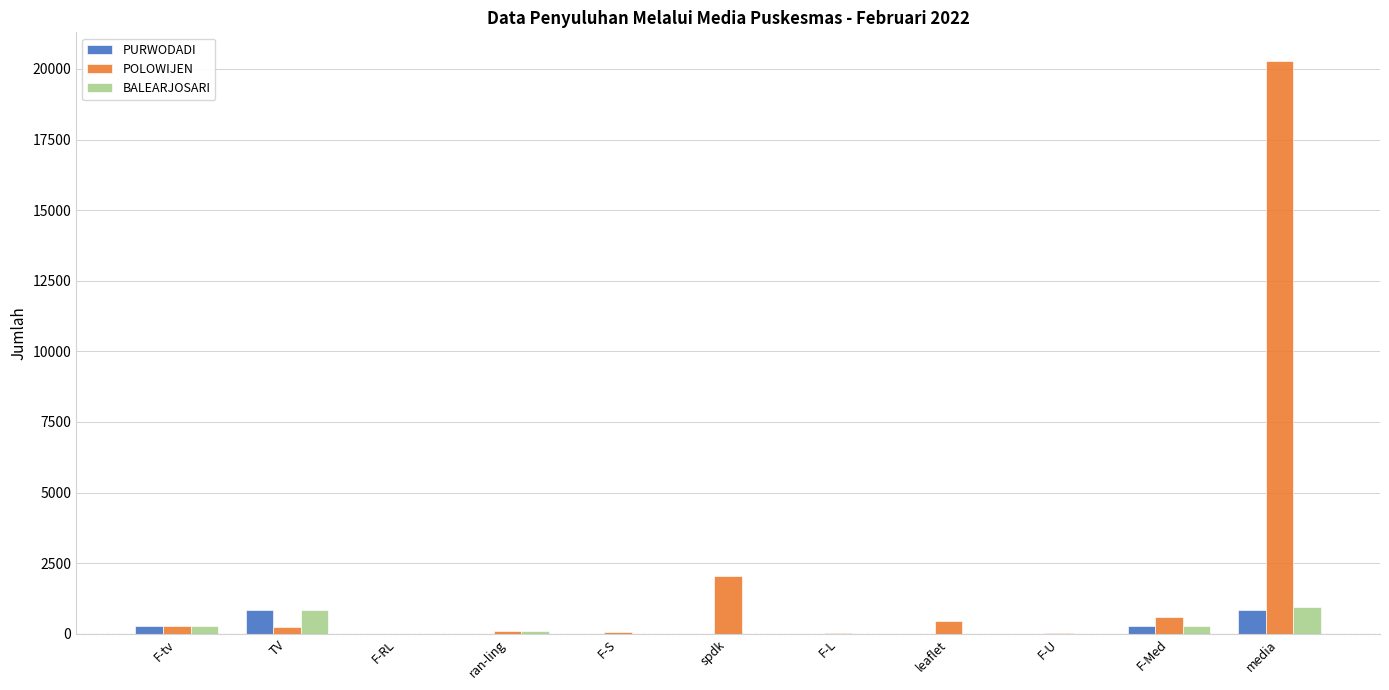

What is the total value across all series at leaflet?

464